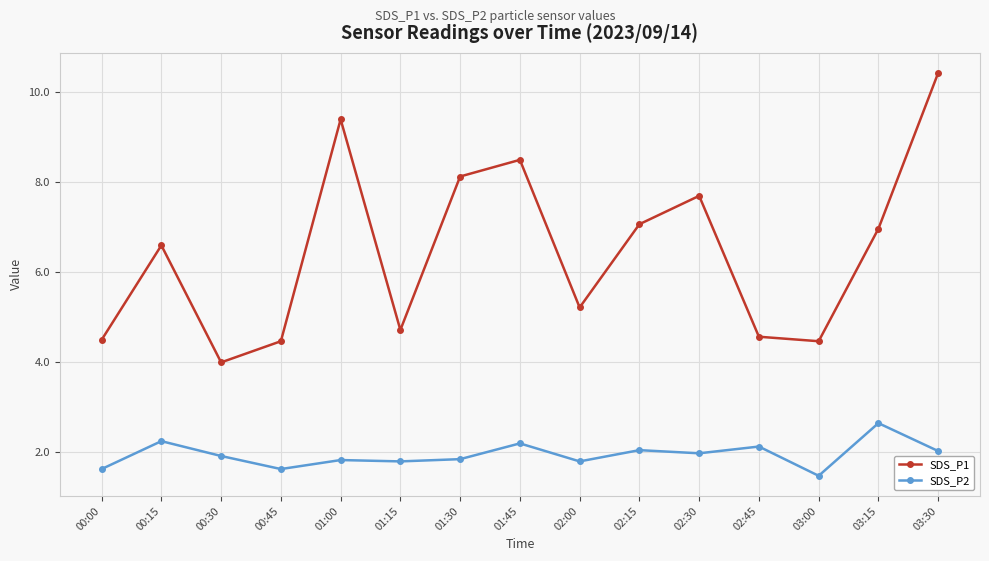

What value does the SDS_P1 series have at 00:00?

4.5